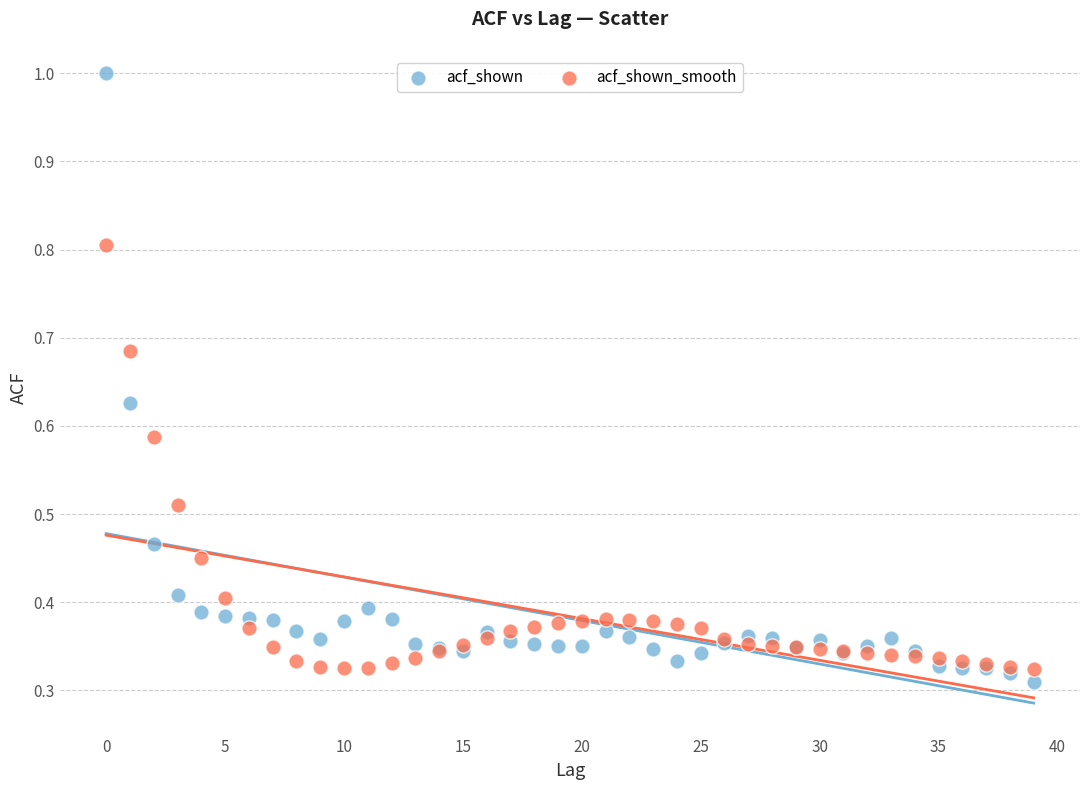

Which series has the largest Y range (max minus min)?

acf_shown